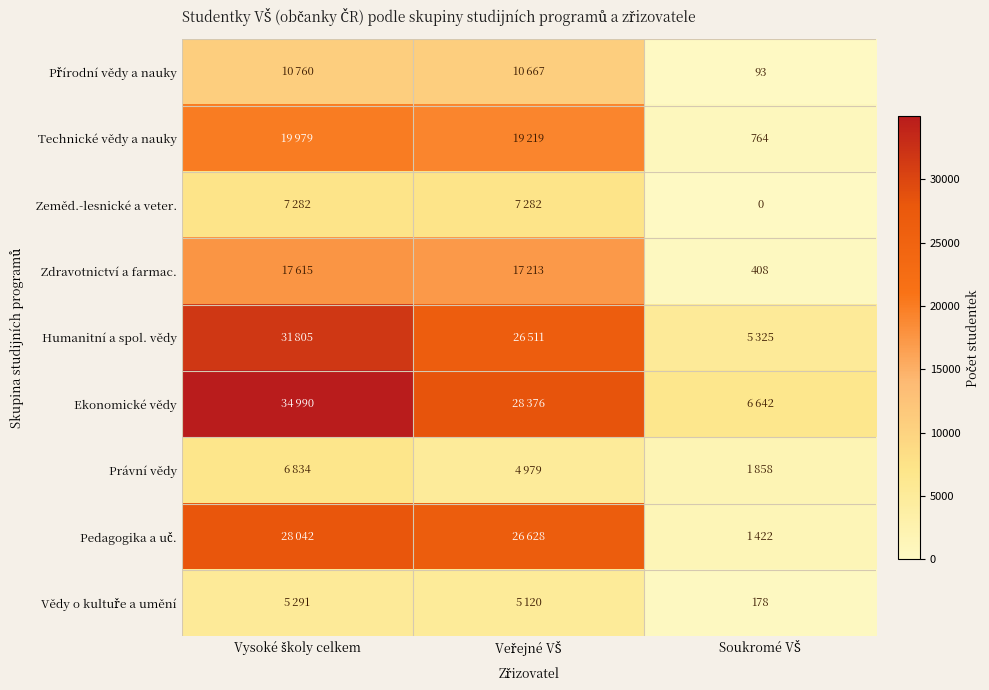

How many distinct data groups are displayed?

9